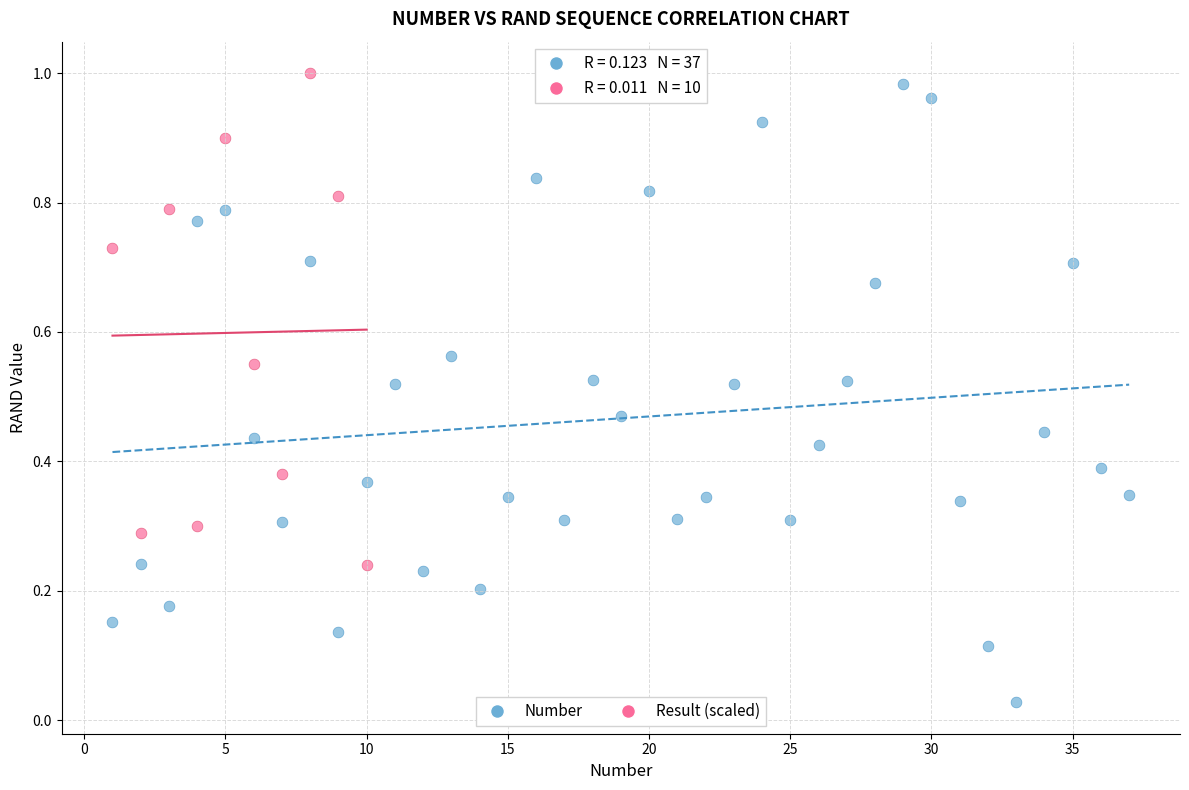

Which series reaches the minimum Y coordinate?

Number